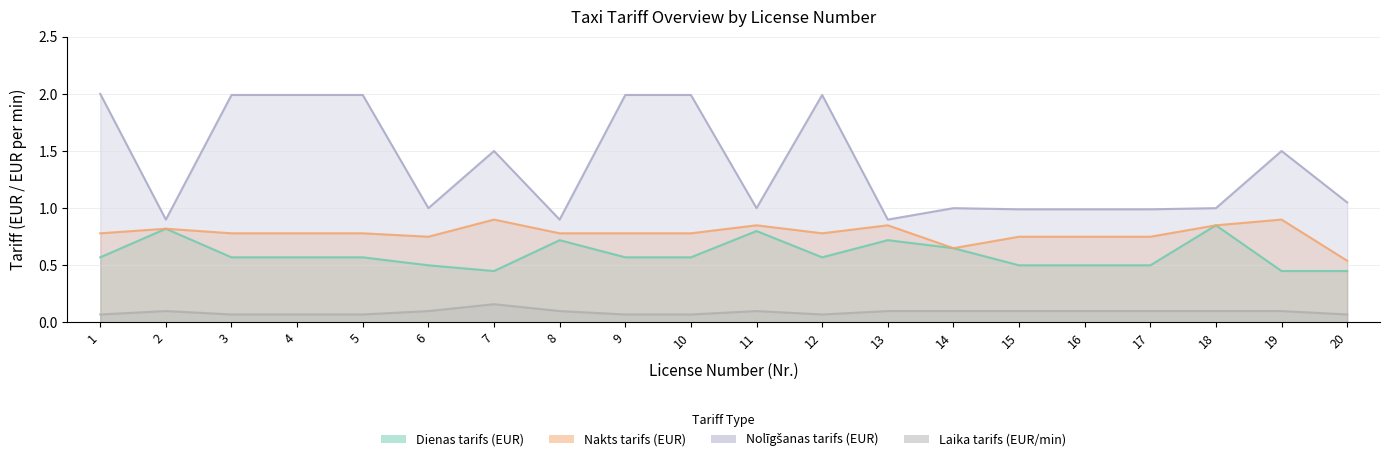

True or false: Dienas tarifs (EUR) has a value of 0.8 at 17.

False